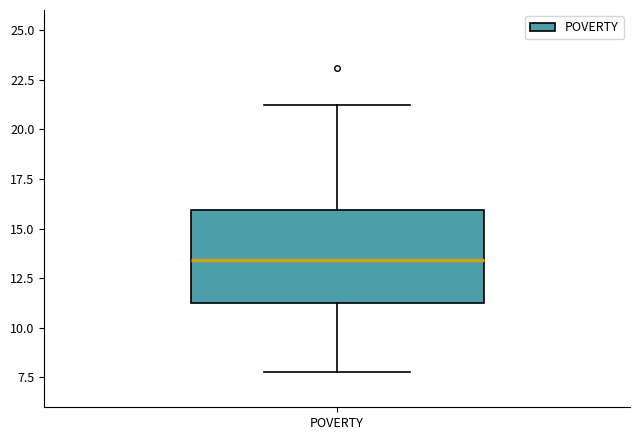

Where does the median line of the box for POVERTY sit on the y-axis? The values are not printed on the chart, so give them approximately, as read against the axis.

13.5